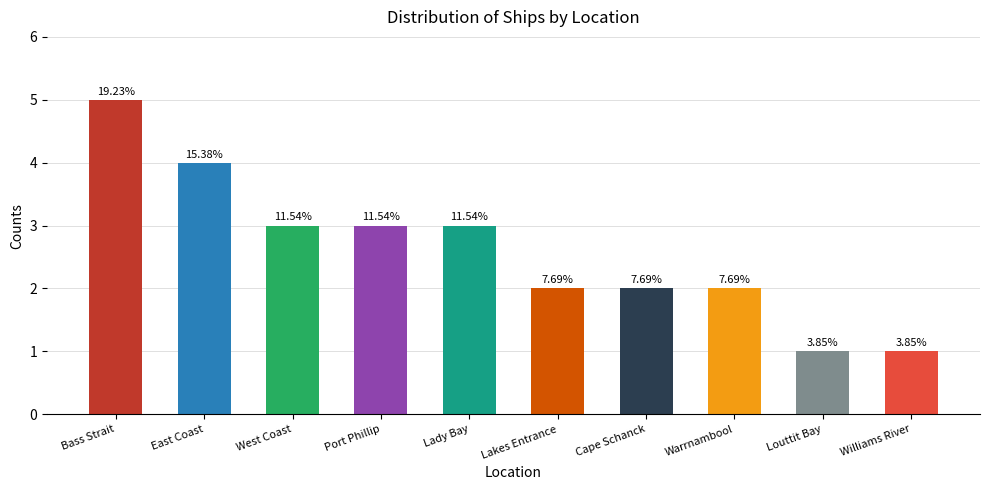

Are the bars horizontal?

No